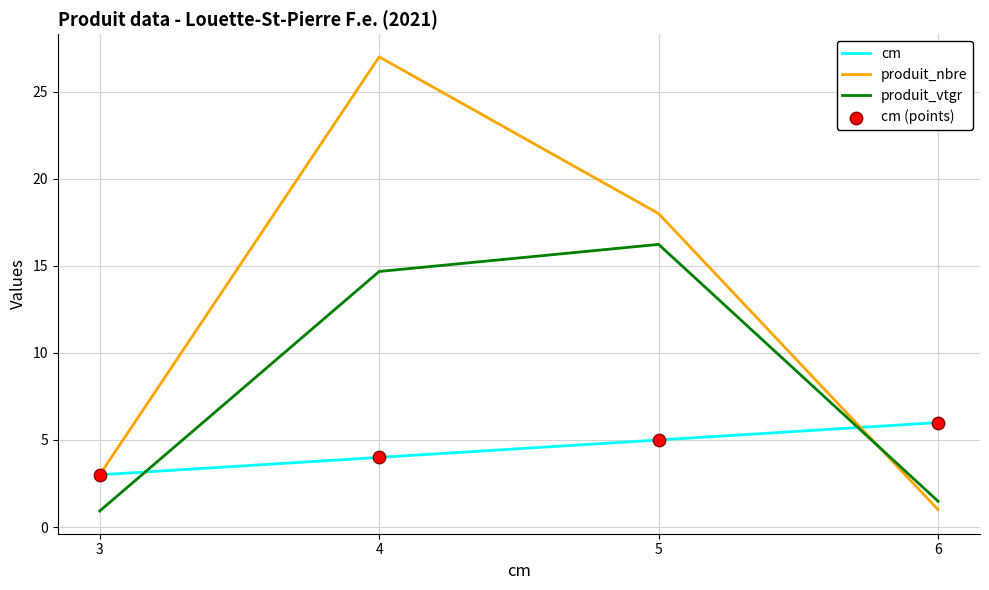

Which series changed the most between 3 and 5?

produit_vtgr